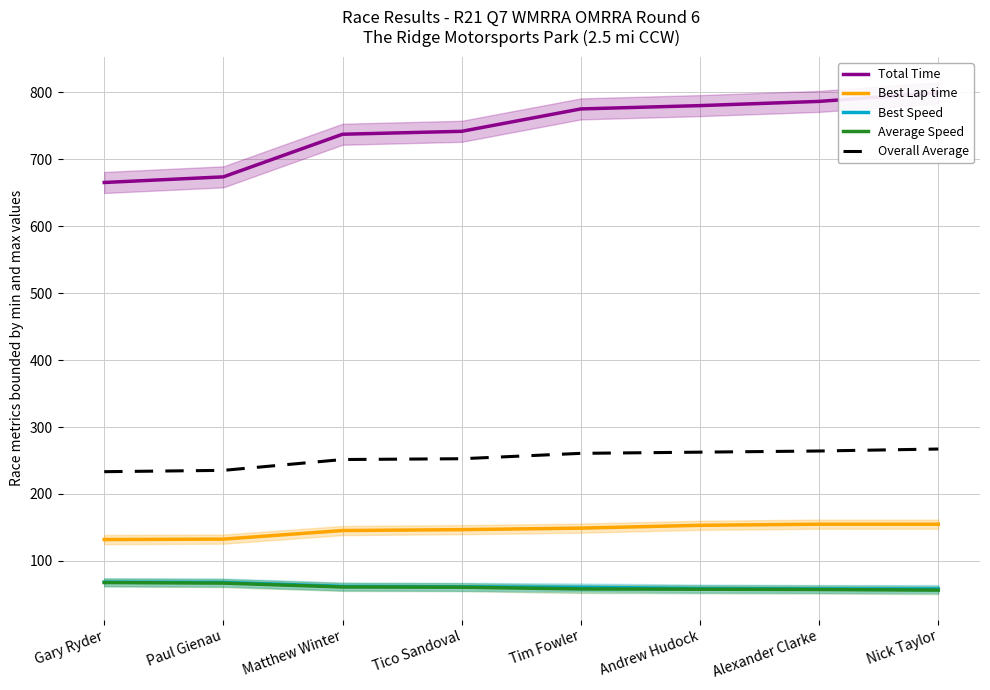

What are all the series names shown in the legend?

Total Time, Best Lap time, Best Speed, Average Speed, Overall Average